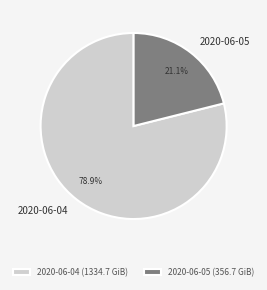

To the nearest percent, what percentage of the pie is 2020-06-04?

79%